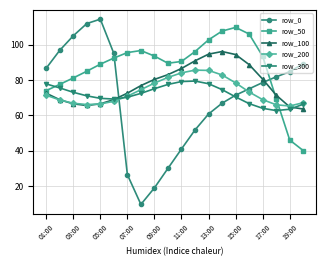

How many intersections are there between row_0 and row_50?

2